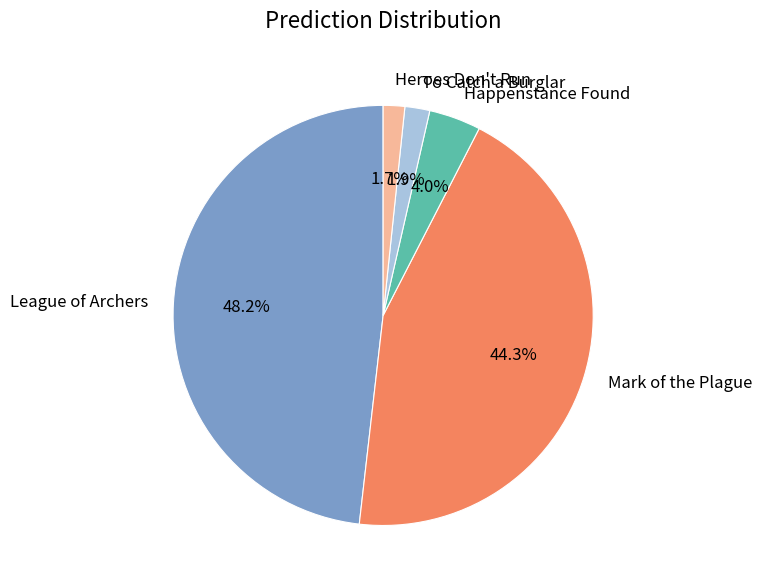

Count the number of slices in the pie.

5